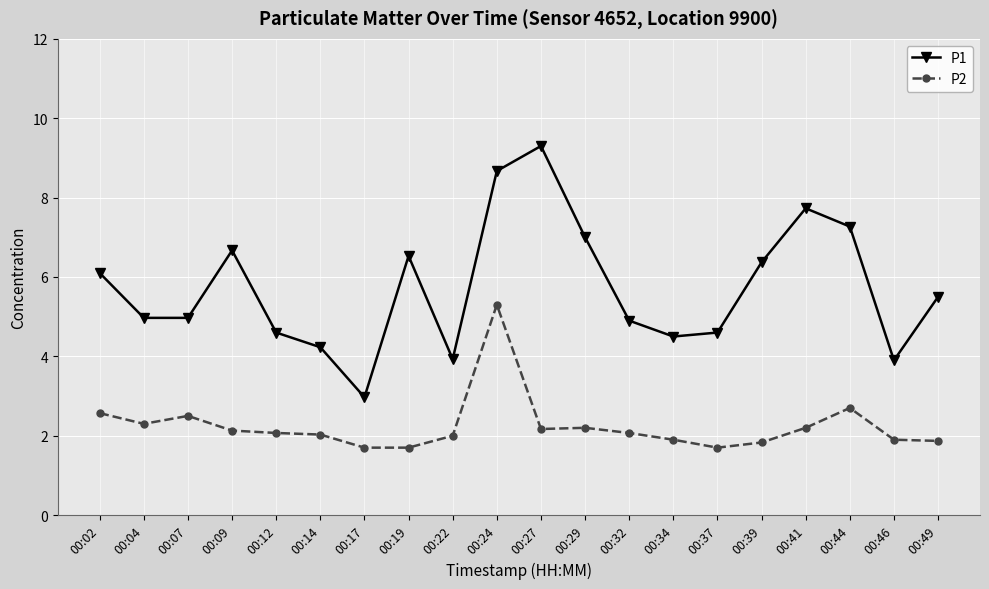

What is the highest value of the P1 series?

9.3